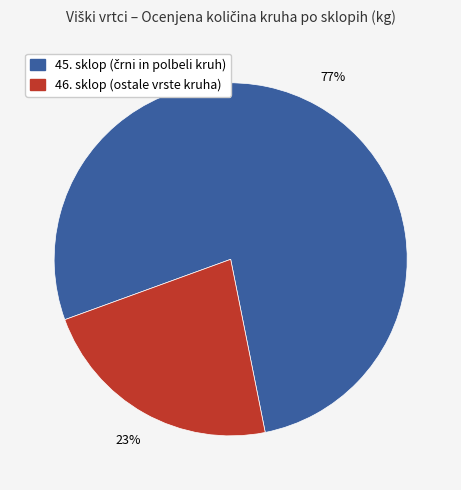

Does any single category account for the majority?

Yes